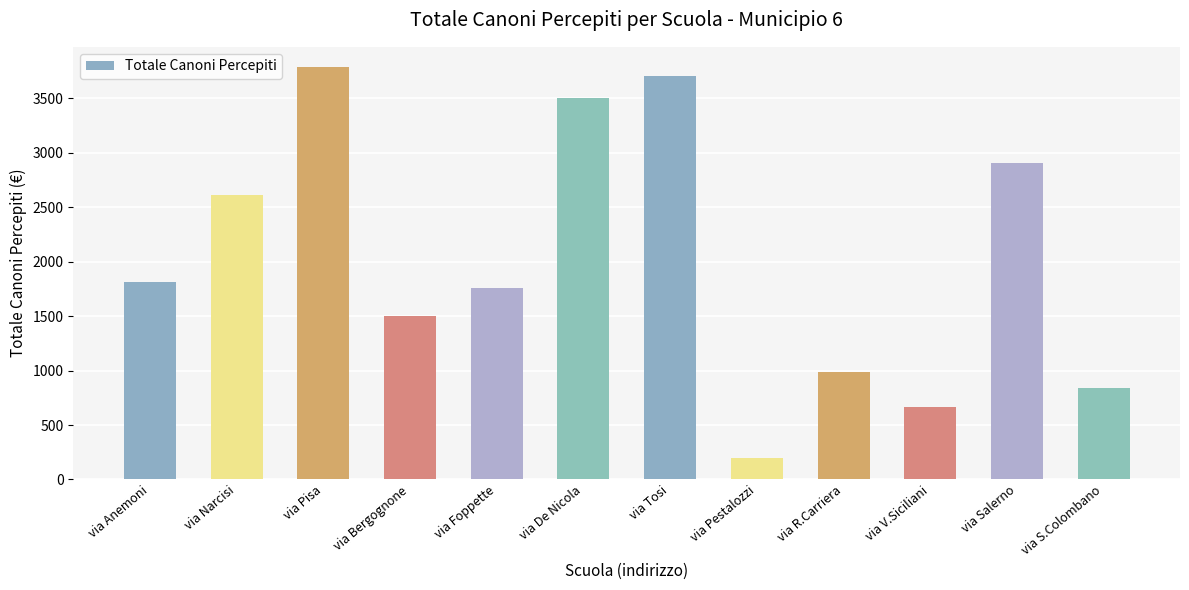

What is the ratio of the value at via R.Carriera to the value at via V.Siciliani?

1.5